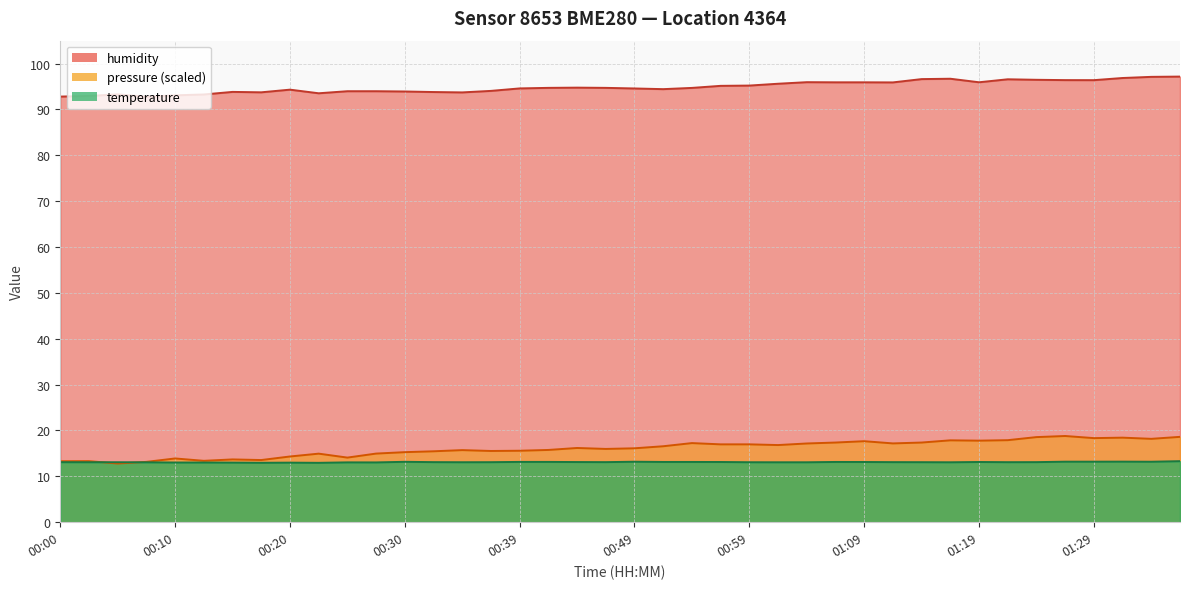

At how many categories does at least one series exceed 30?

40